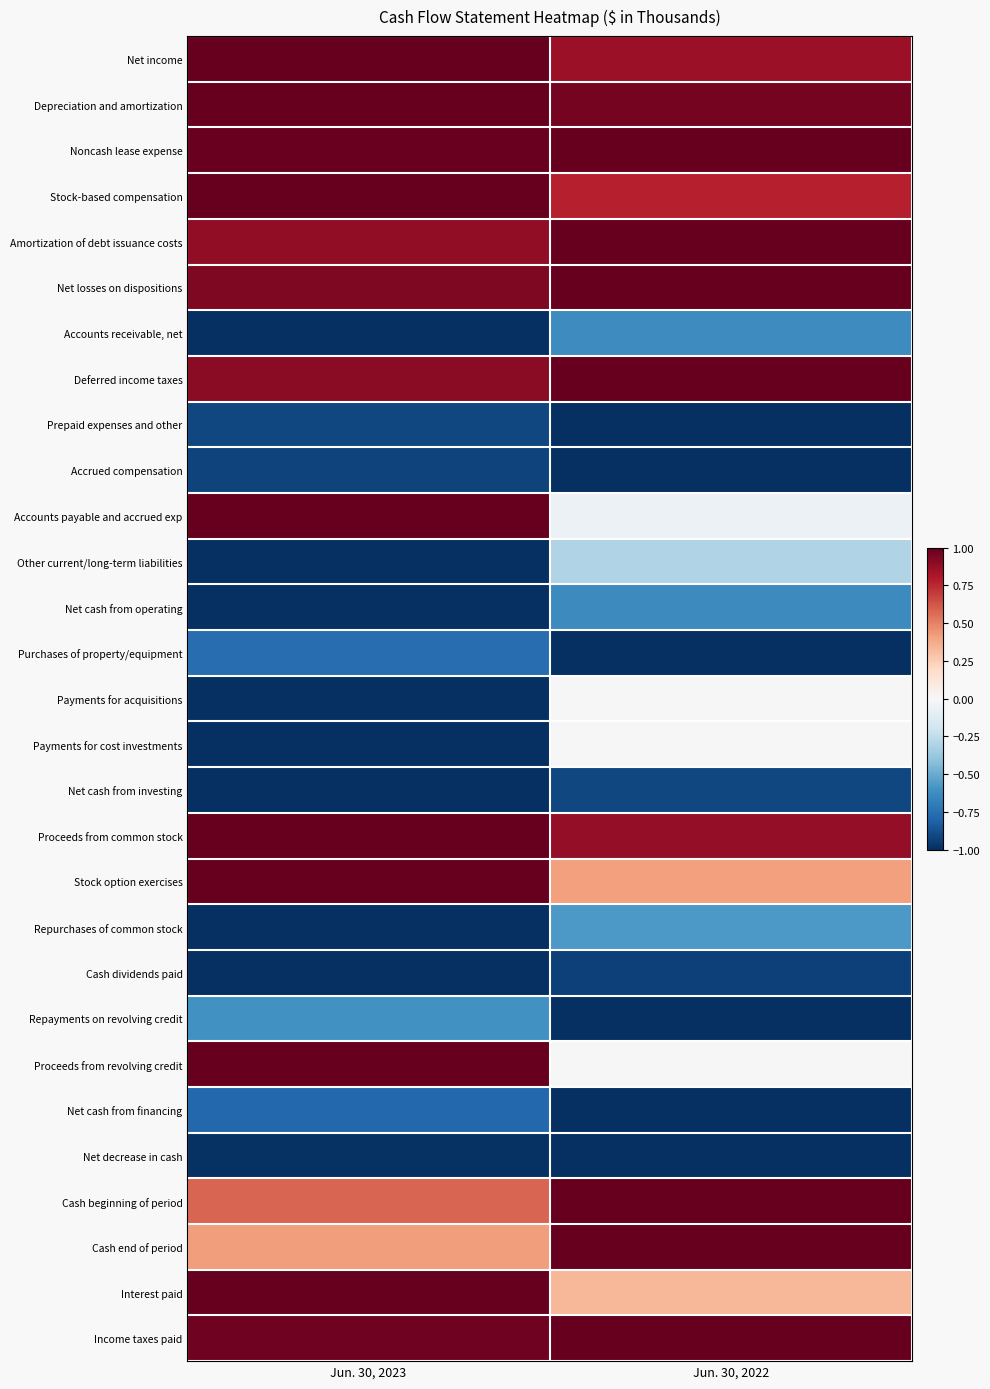

Which has a higher value, Jun. 30, 2023 or Jun. 30, 2022?

Jun. 30, 2023